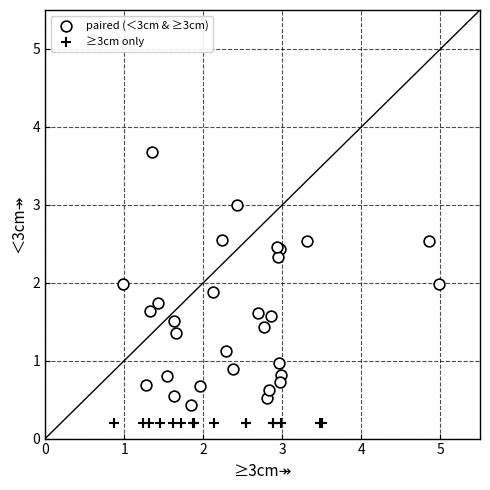

Which series contains the highest Y value?

paired (＜3cm & ≥3cm)